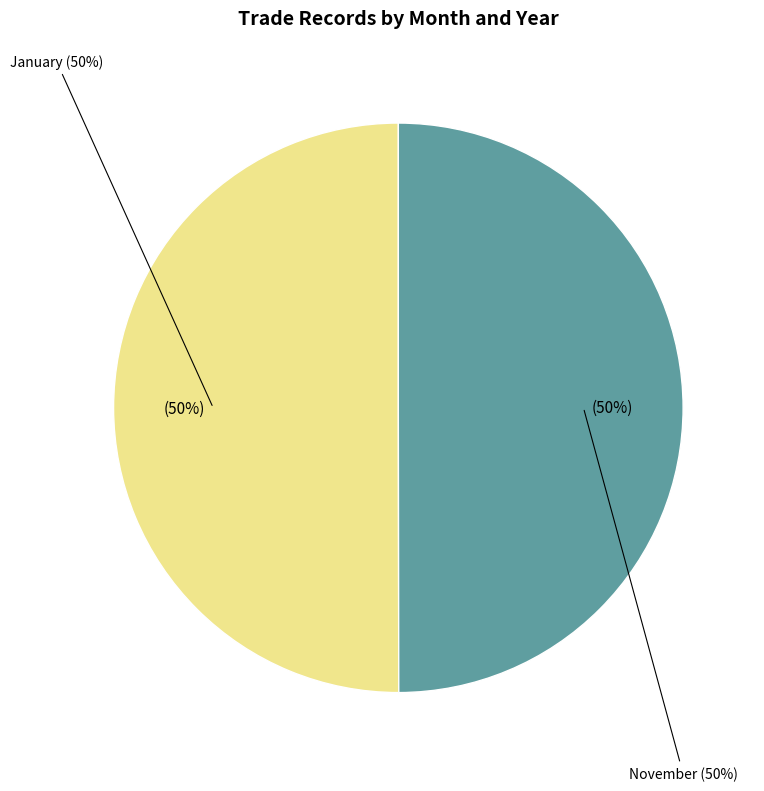

The November slice represents 50% of the pie. True or false?

True